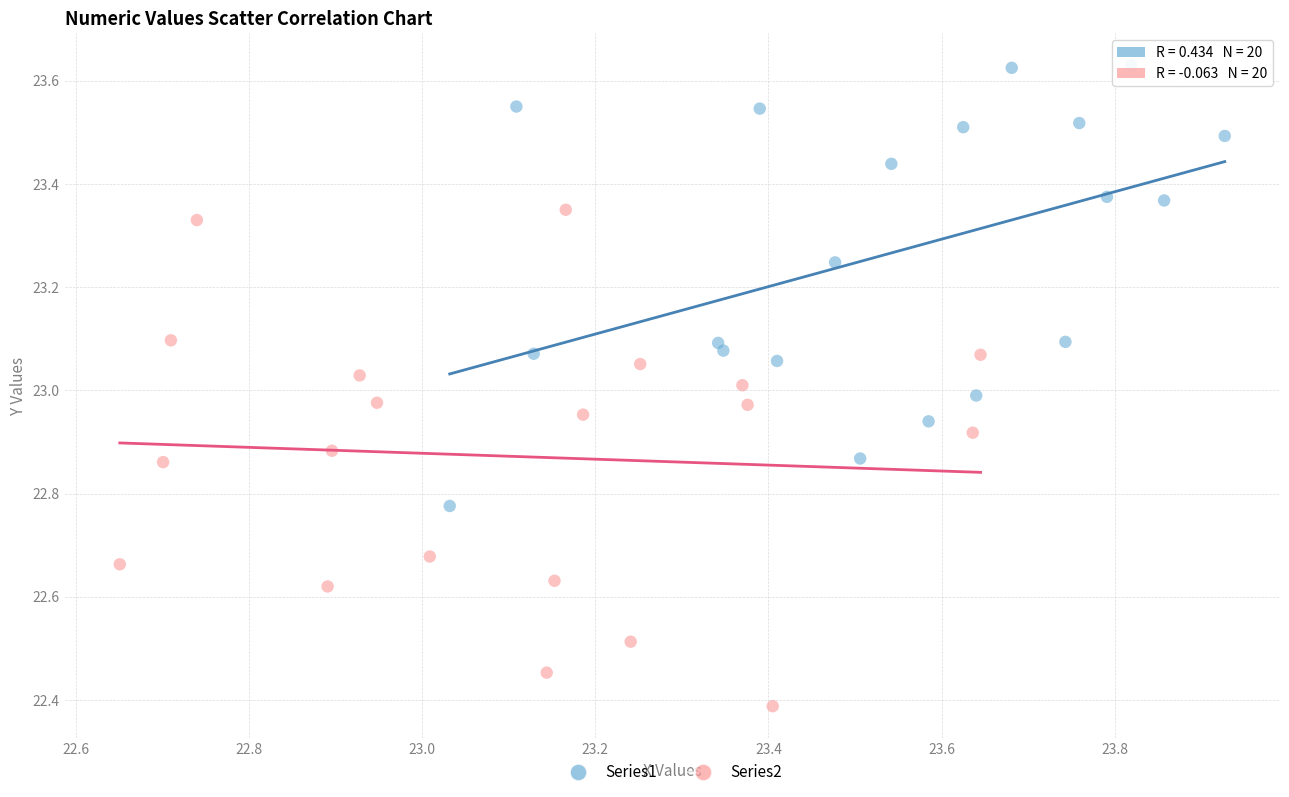

Which series reaches the minimum Y coordinate?

Series2